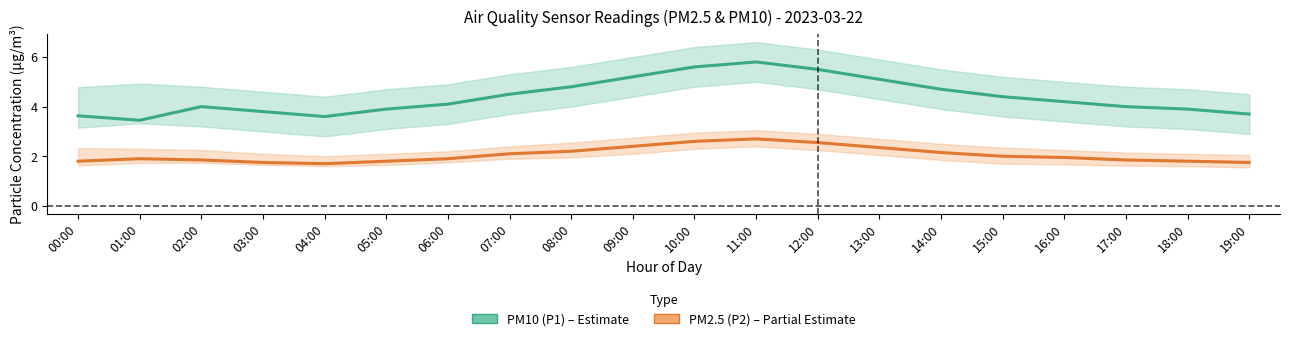

Where is the first local maximum for PM10 (P1)?

02:00